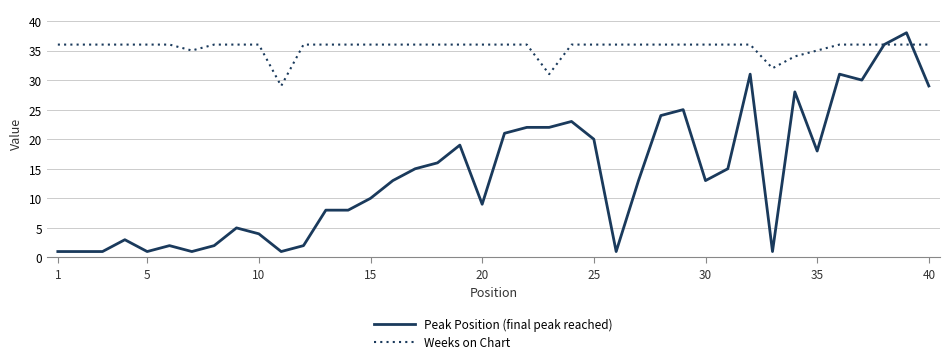

How many series are shown in this chart?

2